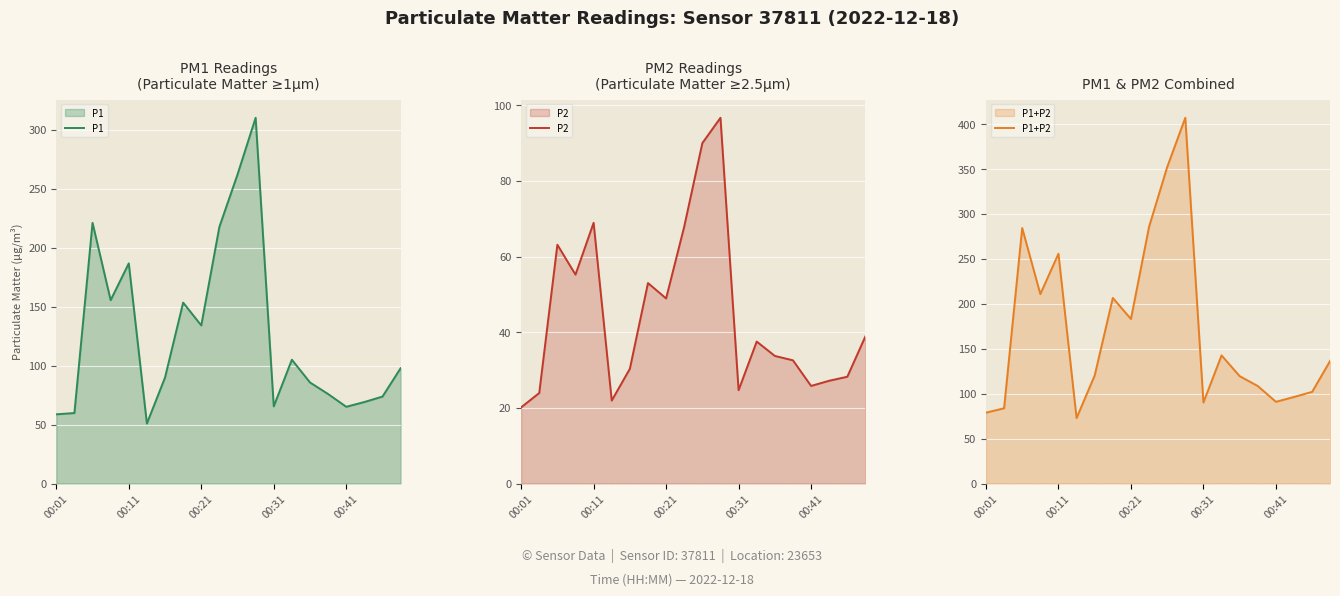

At which category is the sum across all series the highest?

11